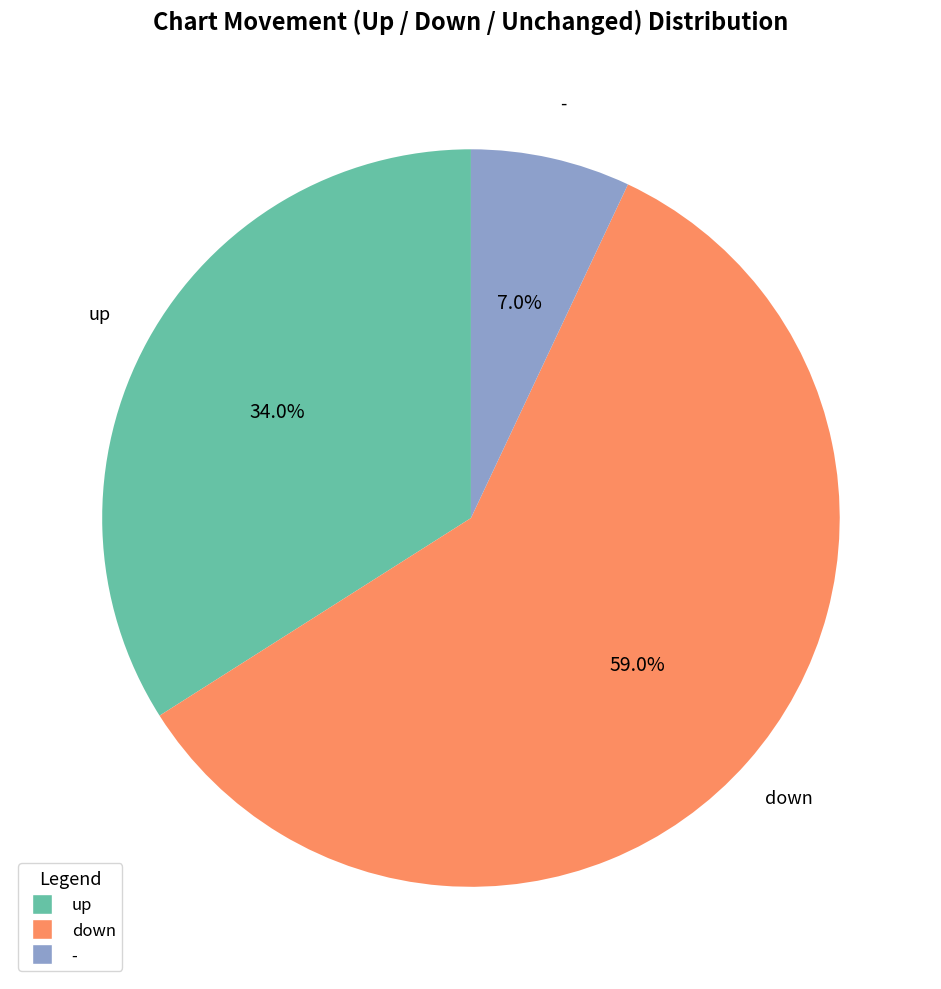

What is the ratio of the value at up to the value at -?

4.9